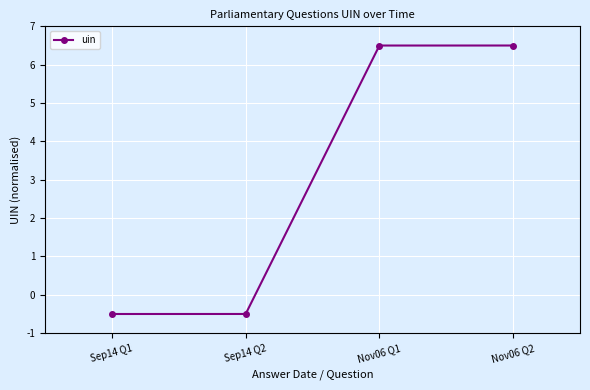

What position from the right is Sep14 Q1?

4